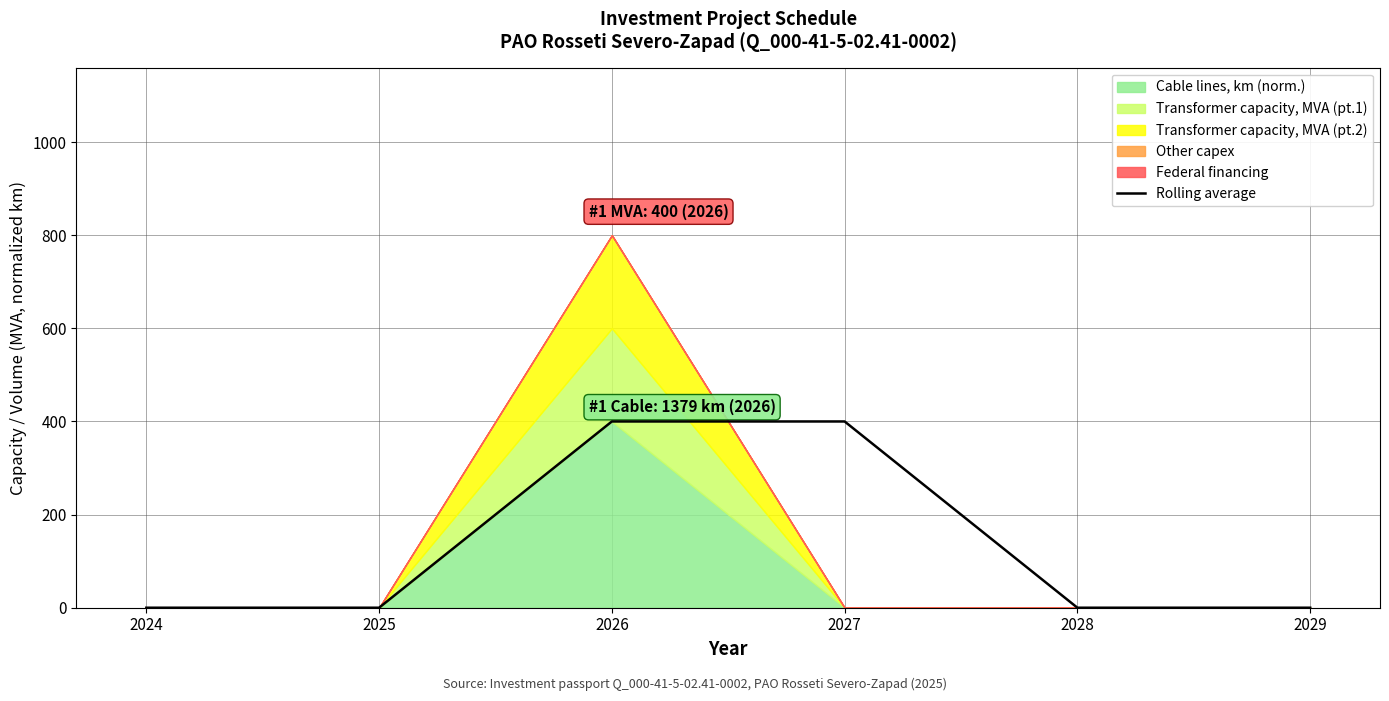

How many values are above zero?

2